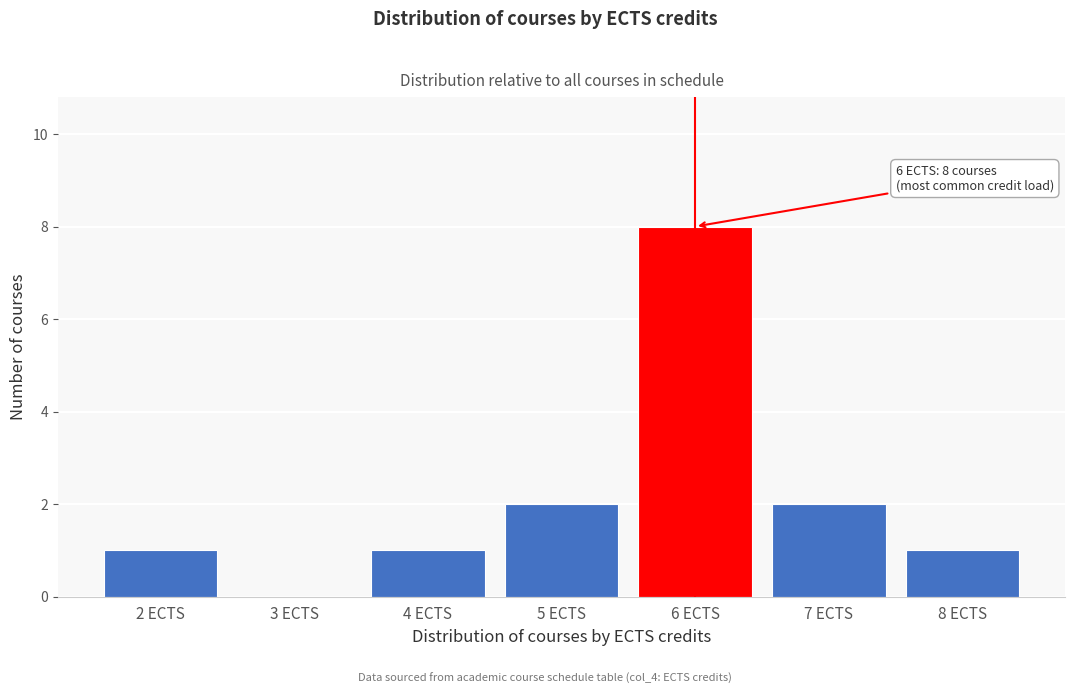

Reading left to right, what are all the values shown in this chart?

2 ECTS=1	3 ECTS=0	4 ECTS=1	5 ECTS=2	6 ECTS=8	7 ECTS=2	8 ECTS=1